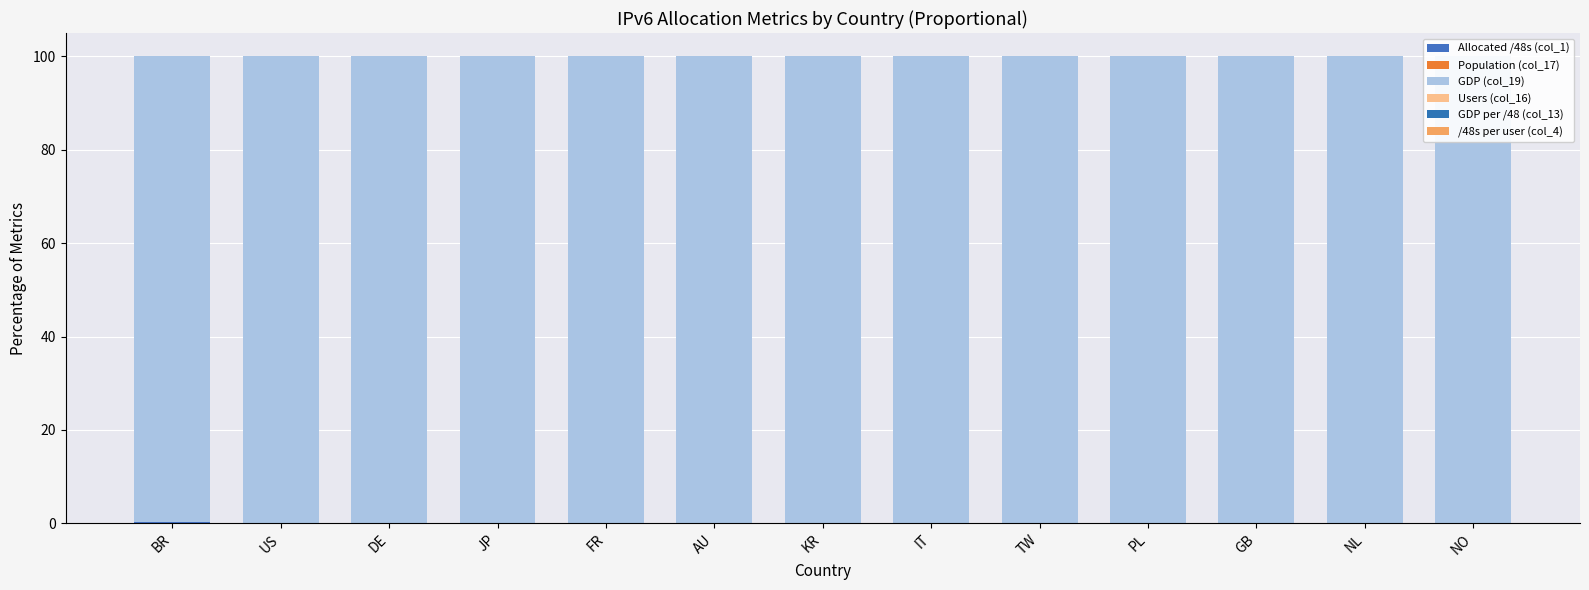

Which category has the lowest value in the GDP per /48 (col_13) series?

BR